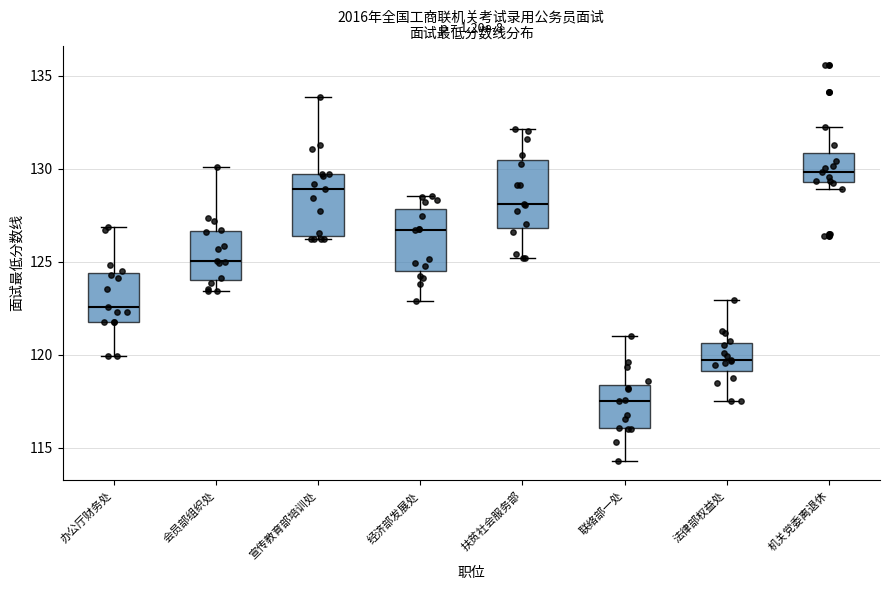

Where does the median line of the box for 机关党委离退休 sit on the y-axis? The values are not printed on the chart, so give them approximately, as read against the axis.

130.0